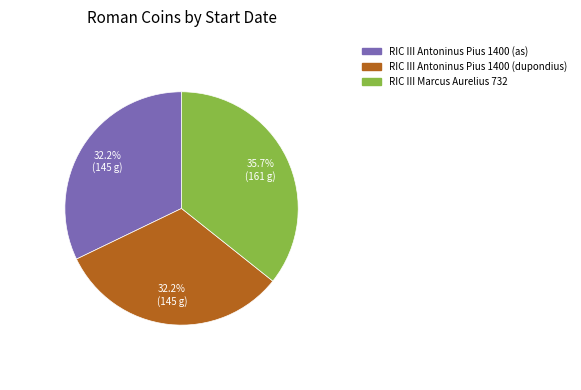

What percentage is the RIC III Antoninus Pius 1400 (as) slice, to the nearest percent?

32%